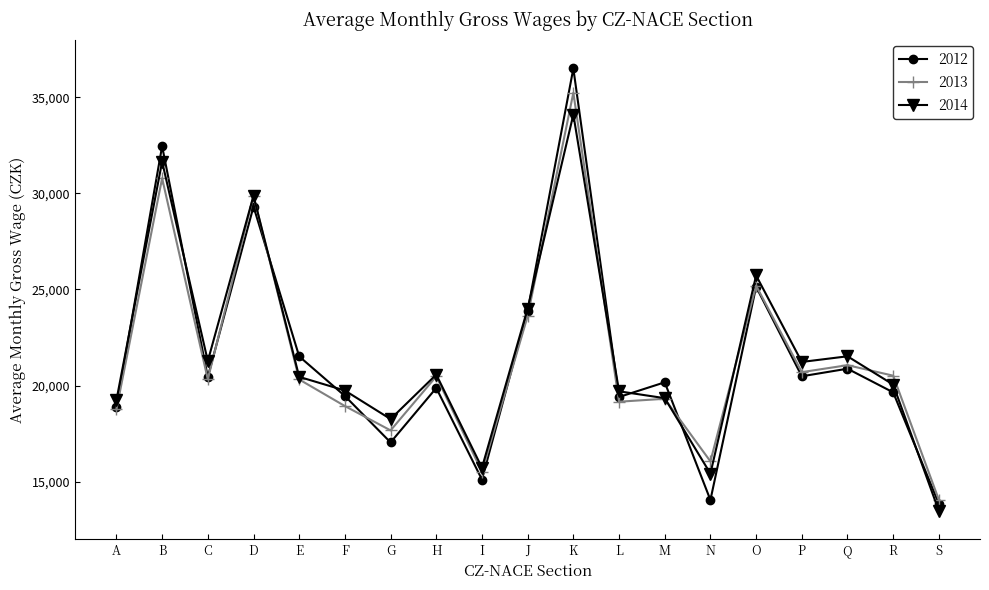

Count the number of categories in the chart.

19